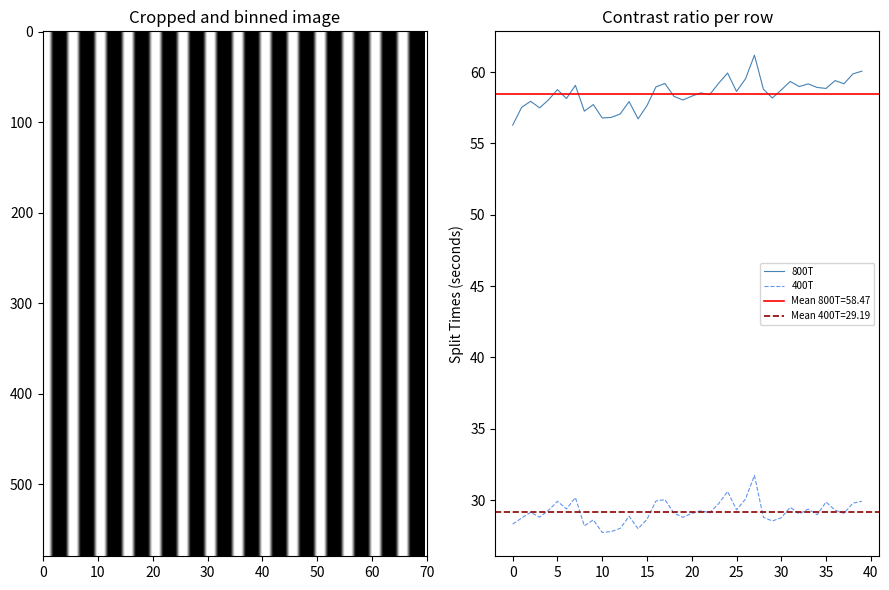

What is the label of the 8th point from the right?

32